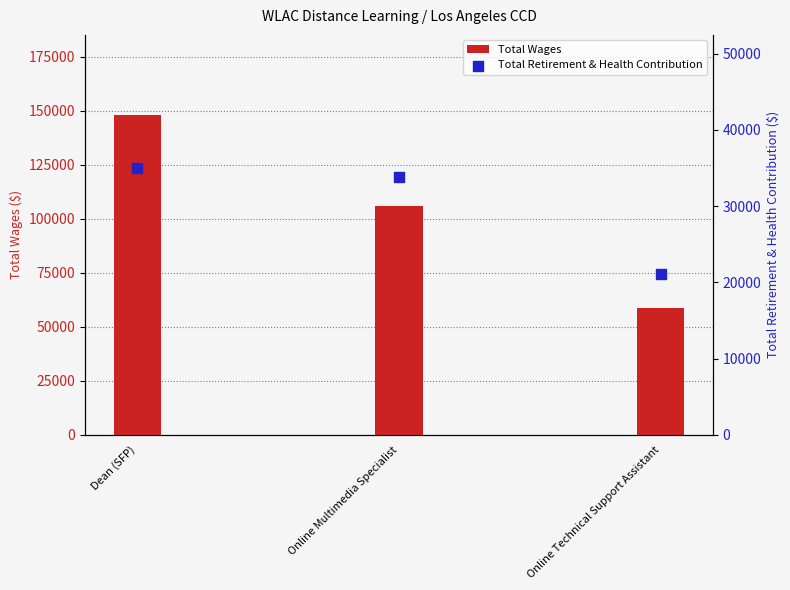

What are all the series names shown in the legend?

Total Wages, Total Retirement & Health Contribution